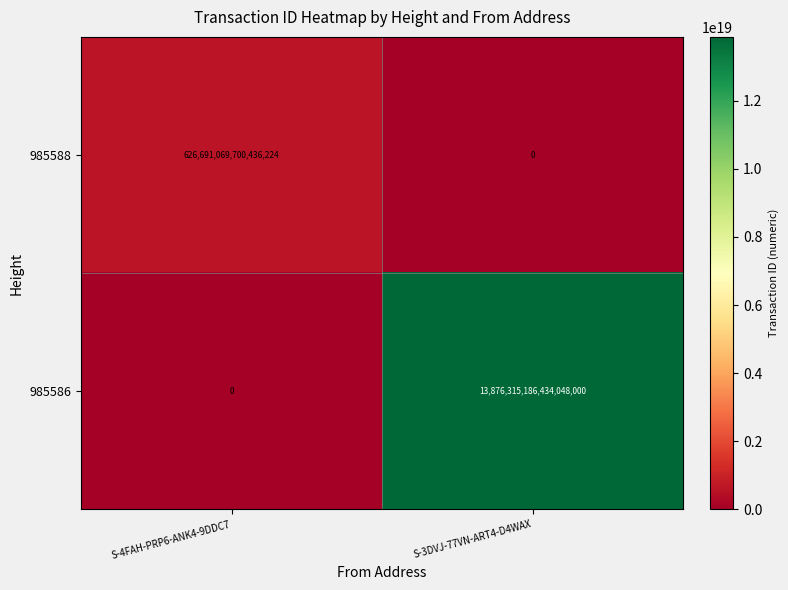

How many categories are shown in the chart?

2